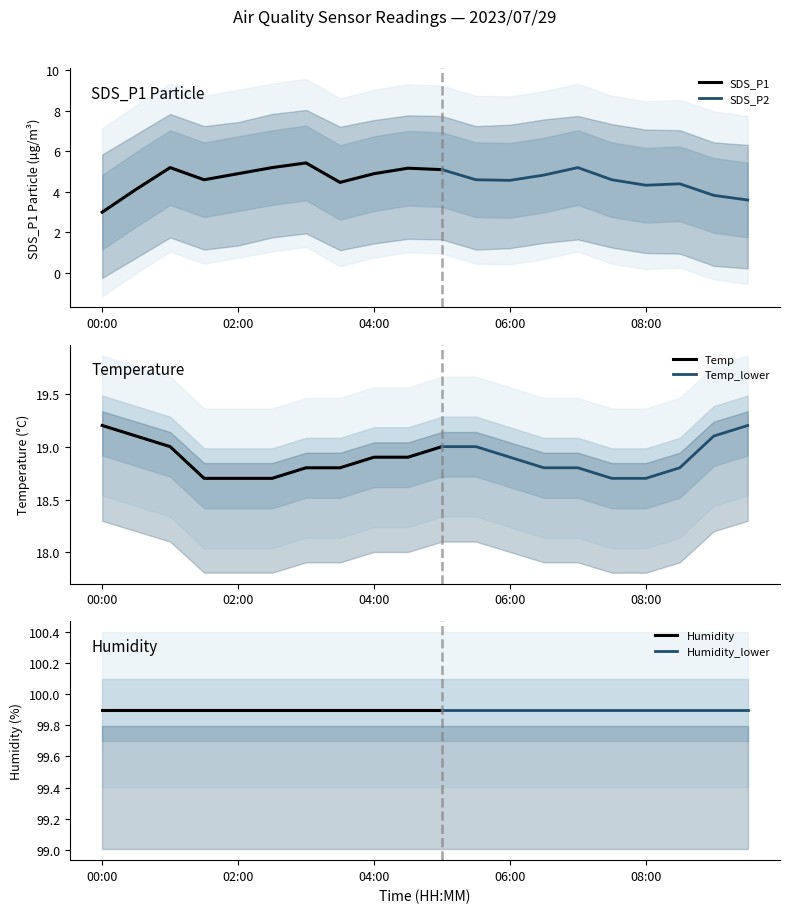

Is the value of Humidity at 03:30 greater than the value of Temp at 06:30?

Yes